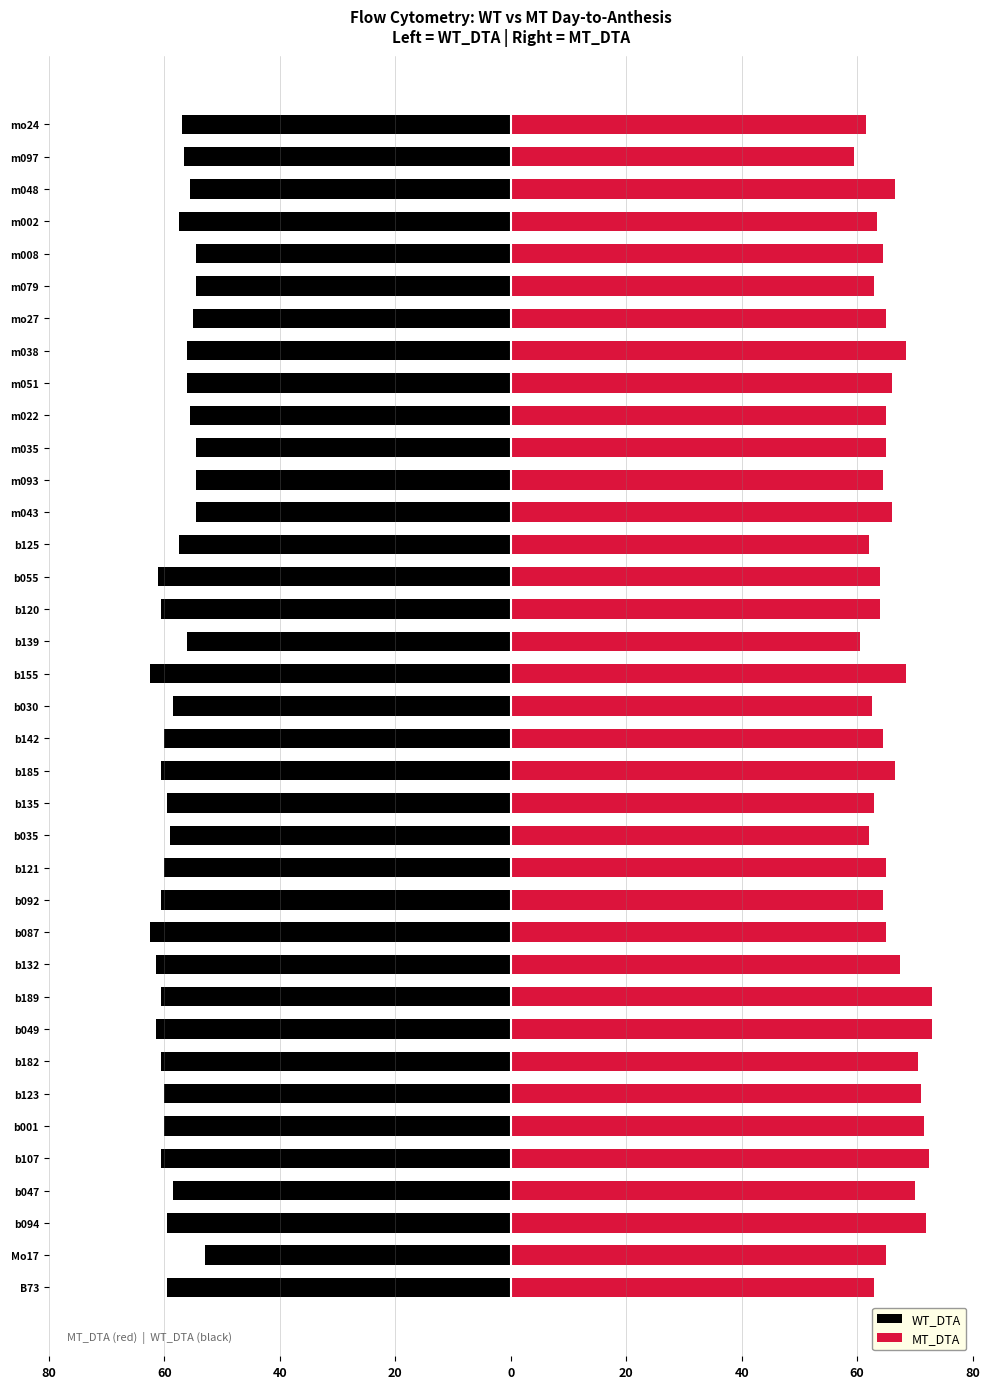

Which series has the largest total across all categories?

MT_DTA